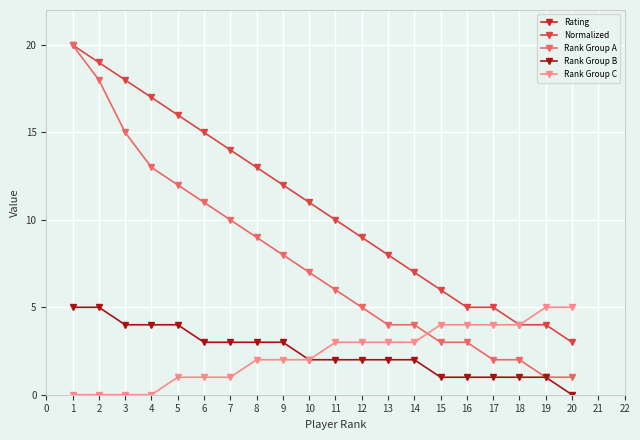

Count the number of data series in this chart.

5